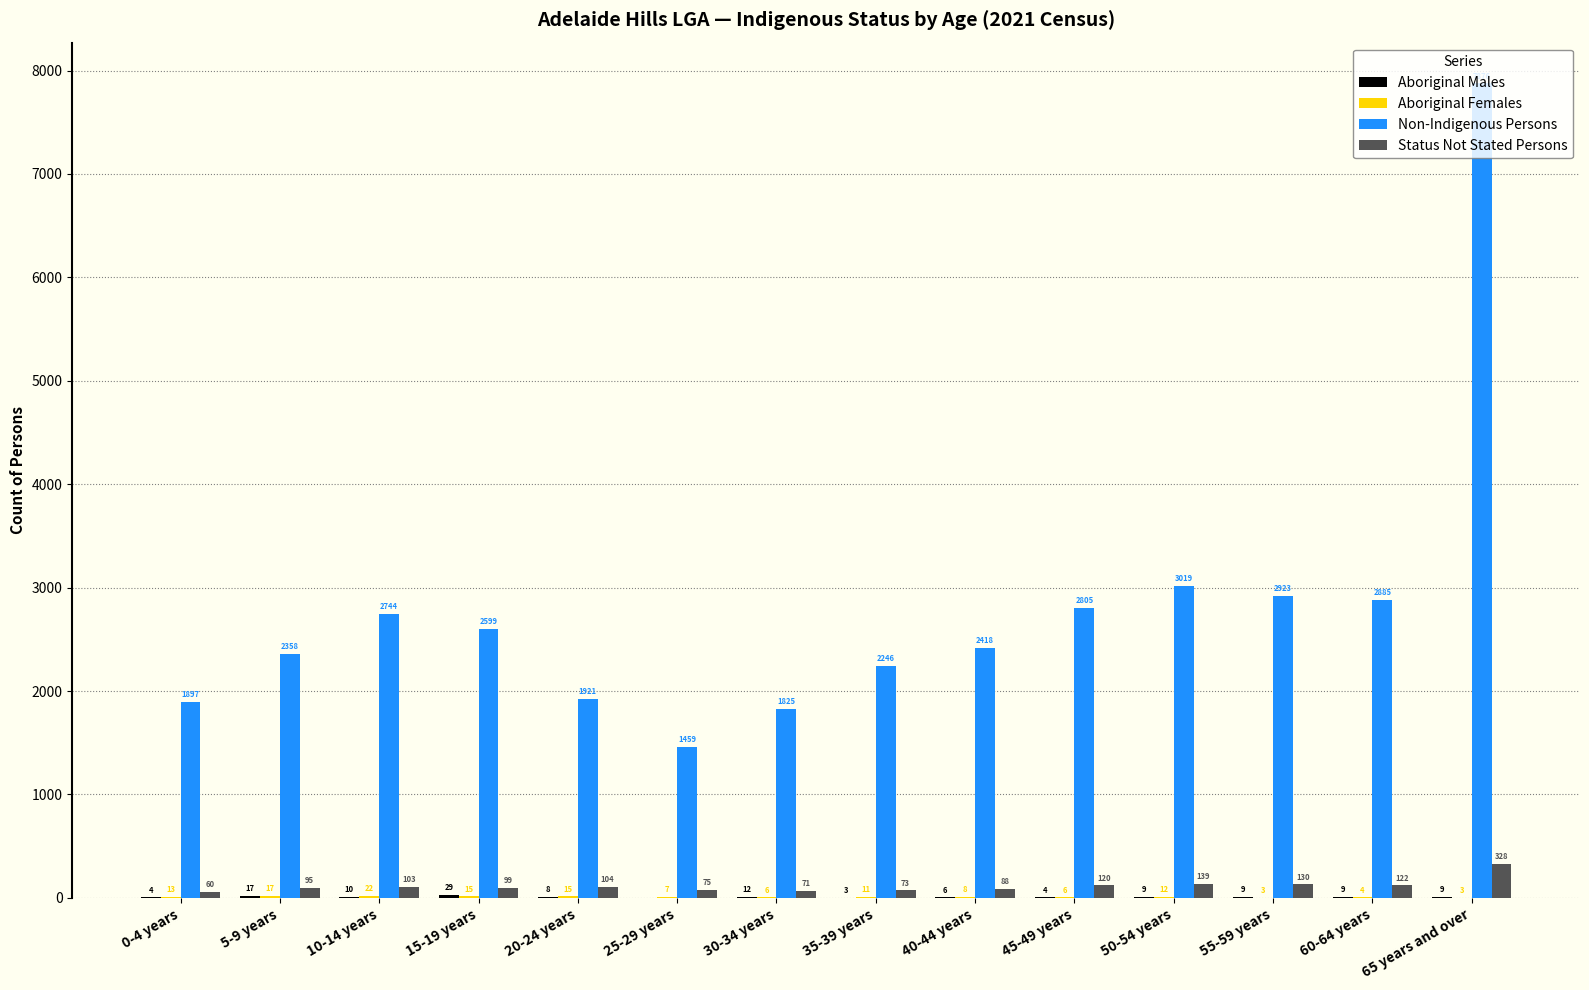

True or false: Non-Indigenous Persons has a value of 4958 at 65 years and over.

False